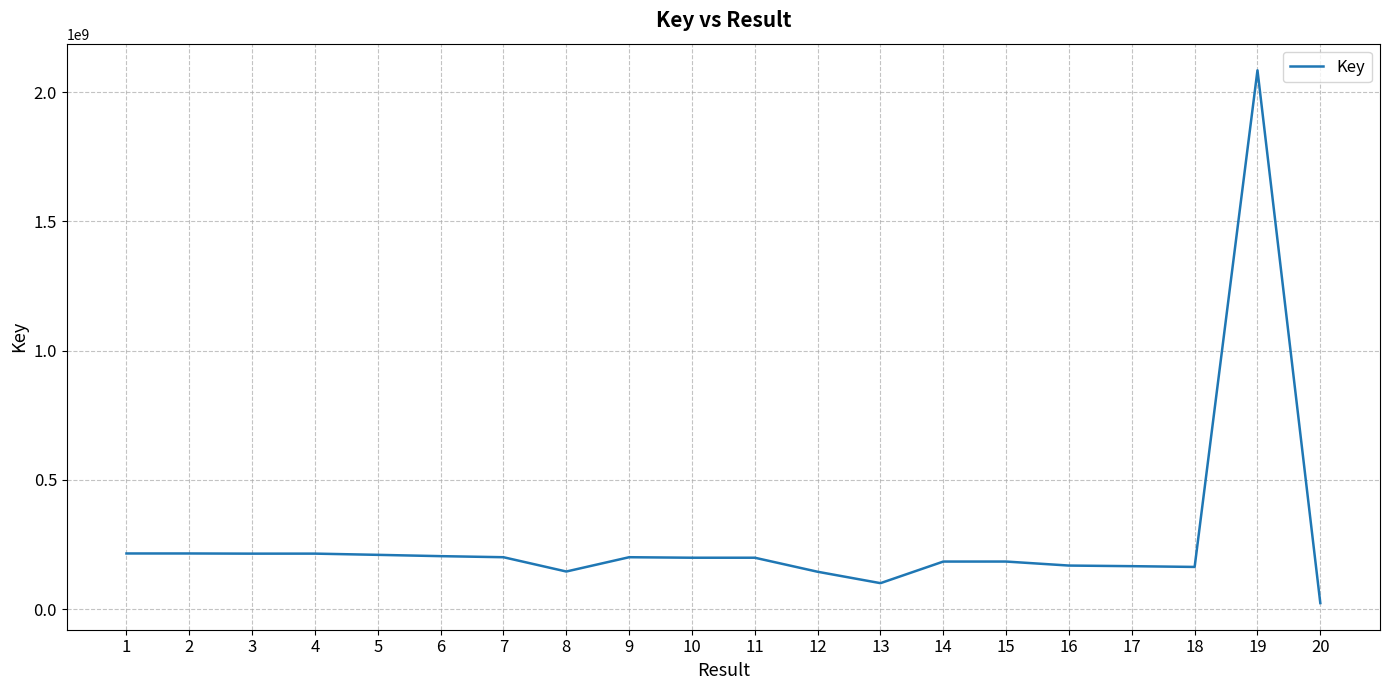

Which label corresponds to the smallest value in the chart?

20